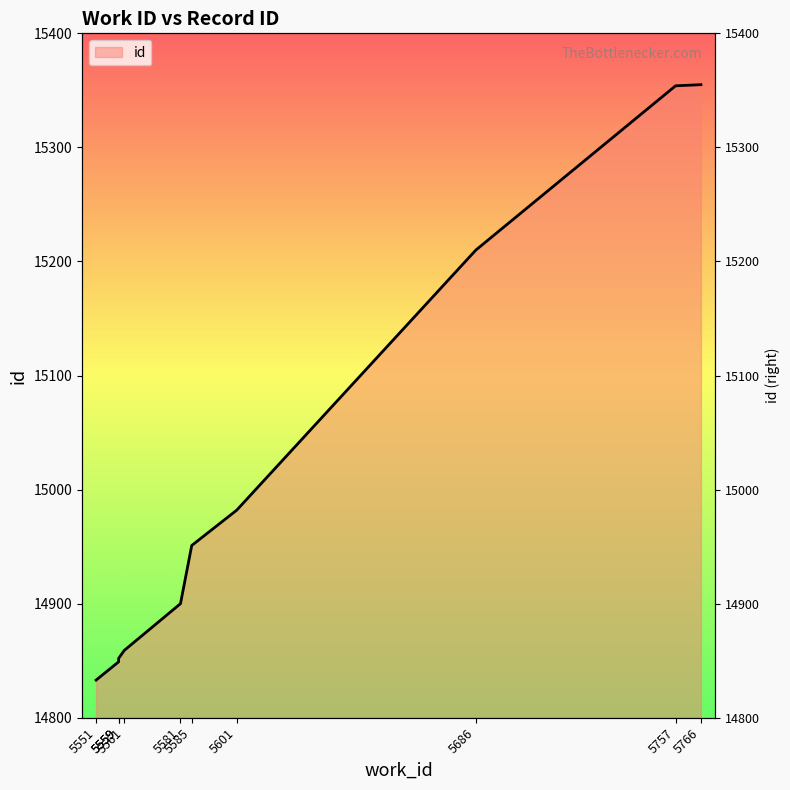

At which category does the chart reach its peak across all series?

5766